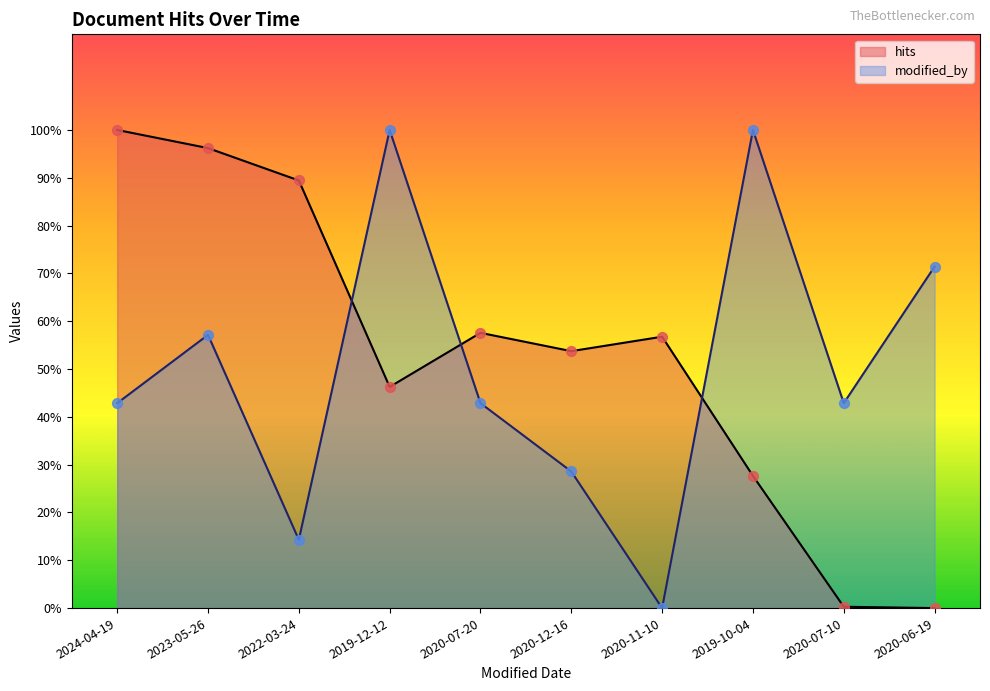

Which series has the largest Y range (max minus min)?

modified_by